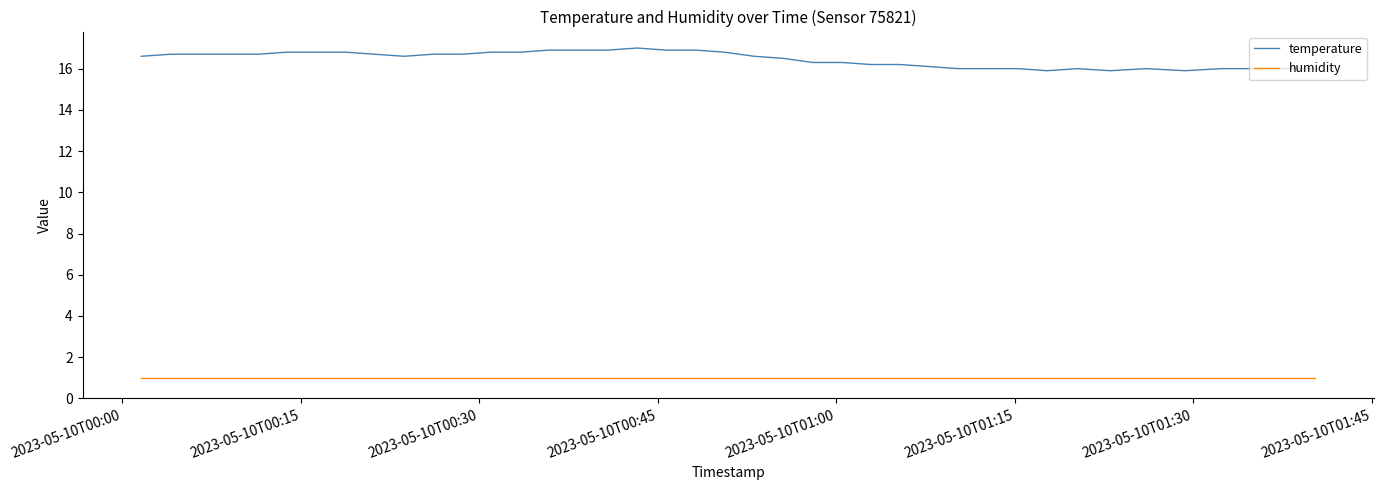

How many categories are shown in the chart?

40